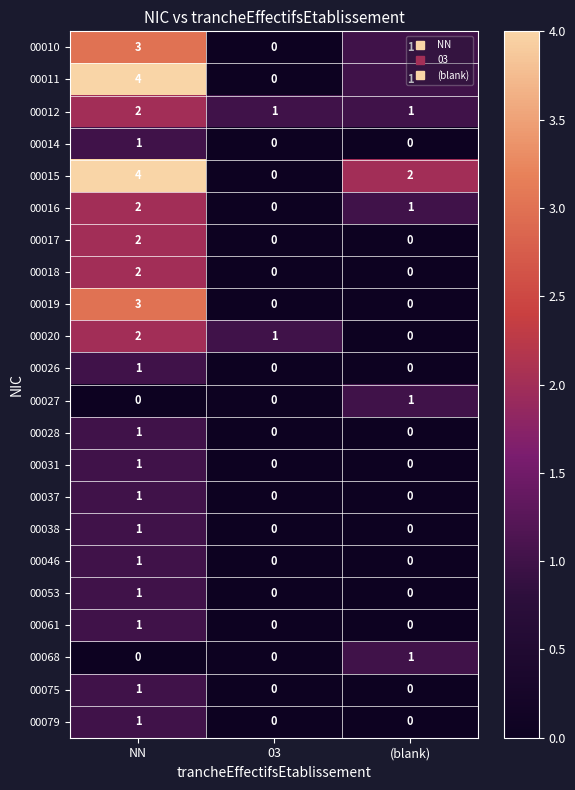

Which category has the highest value in the 00046 series?

NN